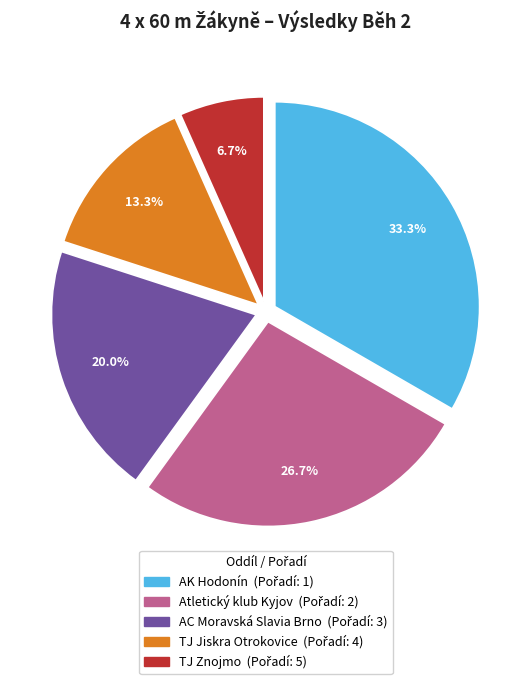

What is the ratio of the value at Atletický klub Kyjov to the value at AC Moravská Slavia Brno?

1.3